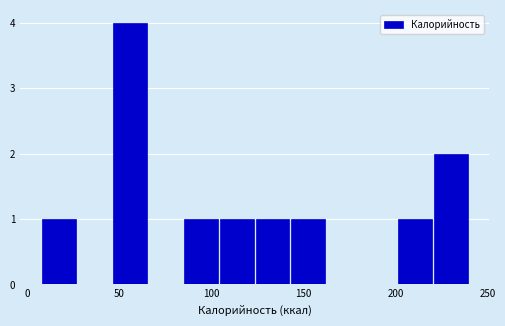

Read against the x-axis, roughly where is the centre of the tallest bar?

55